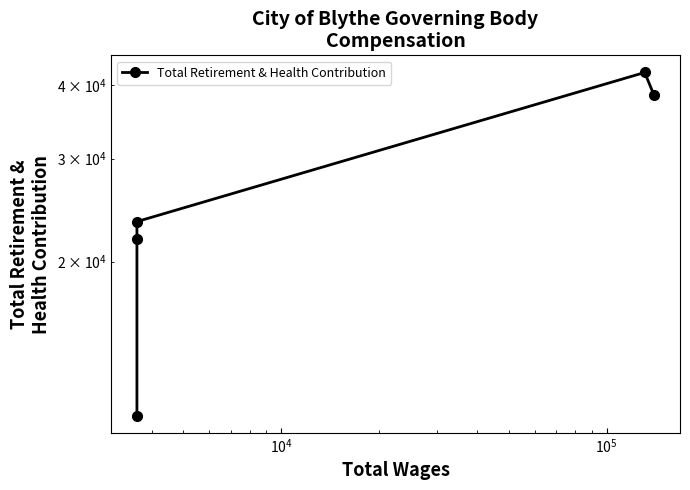

How many interior local peaks (higher than both neighbors) does the data have?

1